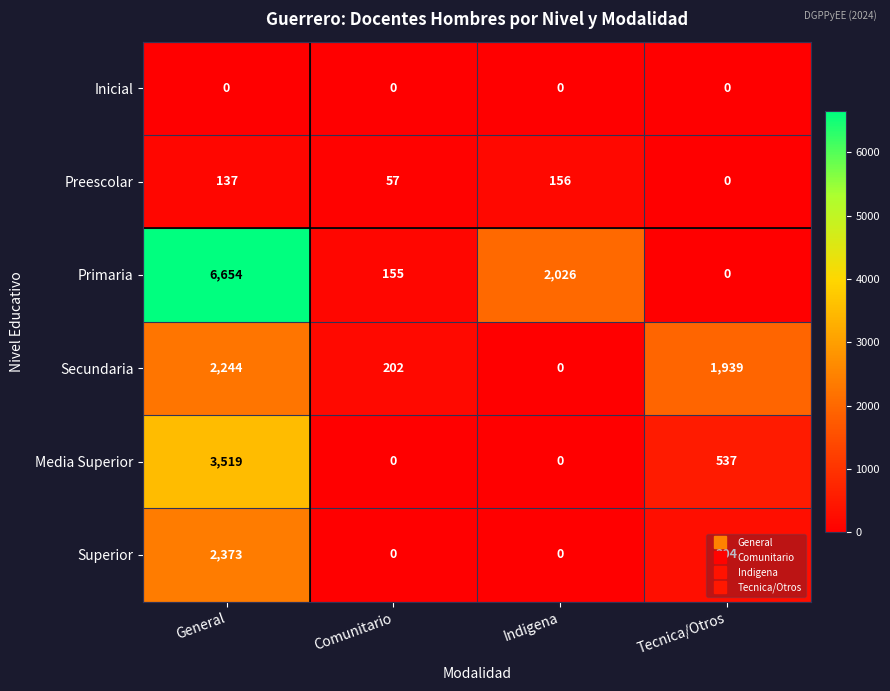

How many distinct data groups are displayed?

6